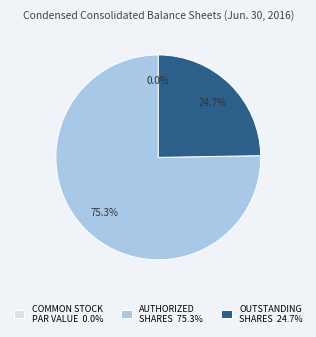

Which has a higher value, Common stock, authorized shares or Common stock, outstanding shares?

Common stock, authorized shares